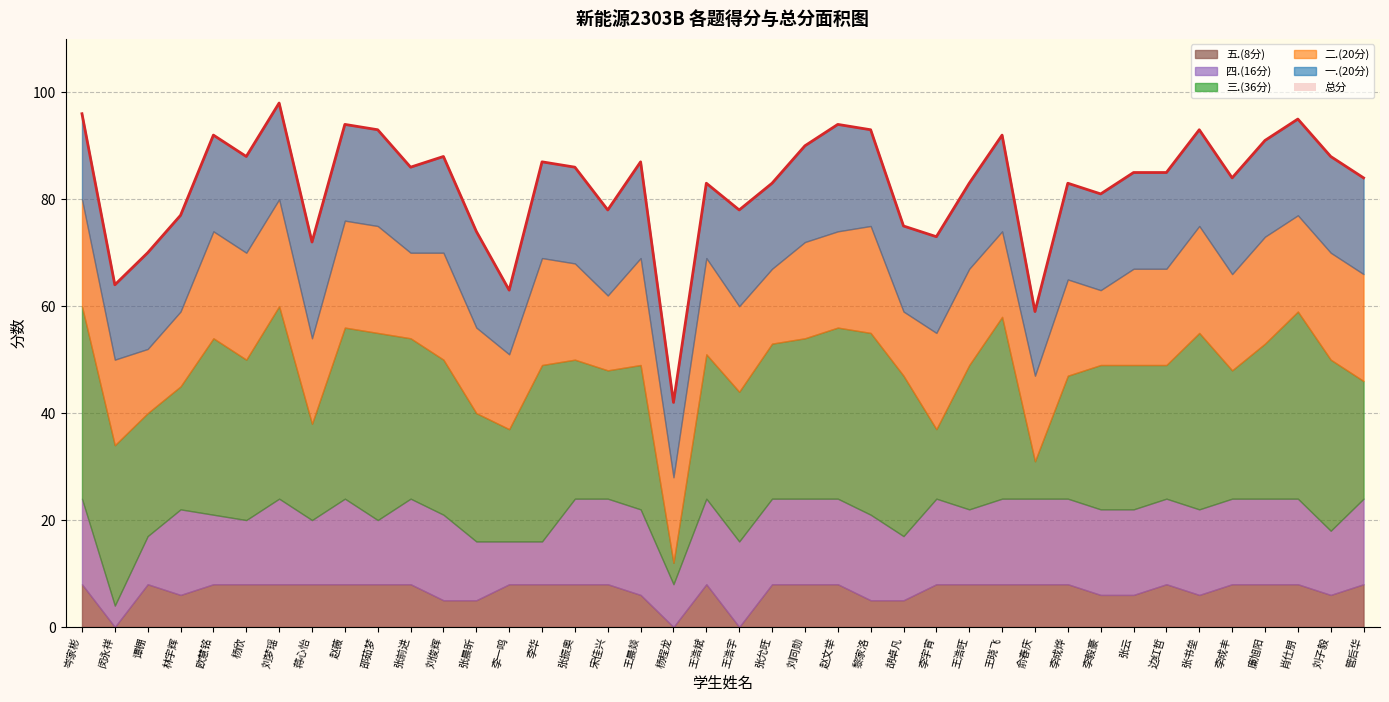

True or false: 三.(36分) and 总分 intersect in this chart.

False